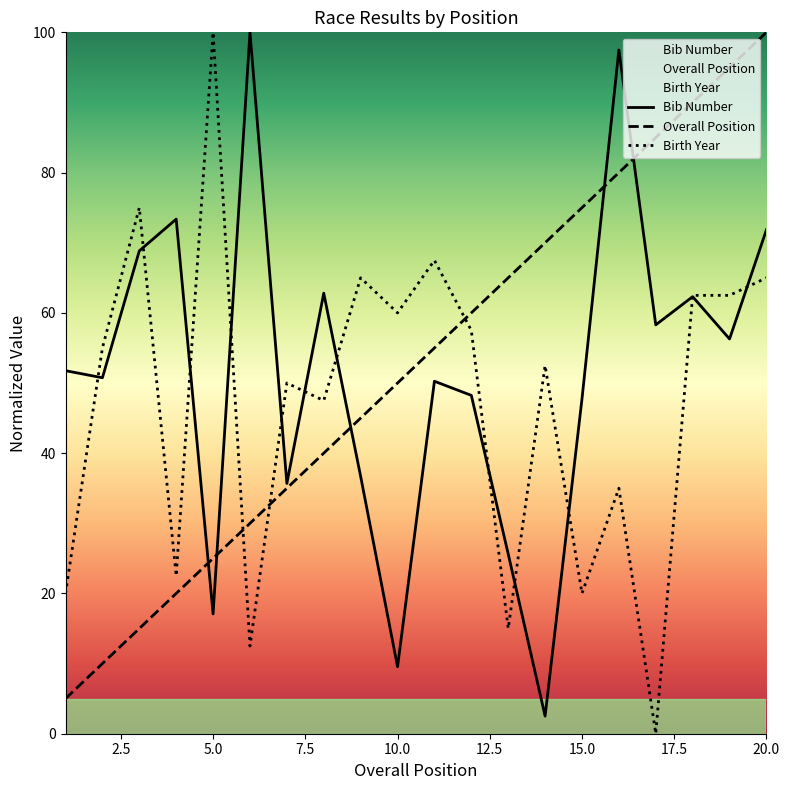

True or false: Bib Number and Birth Year cross at least once.

True